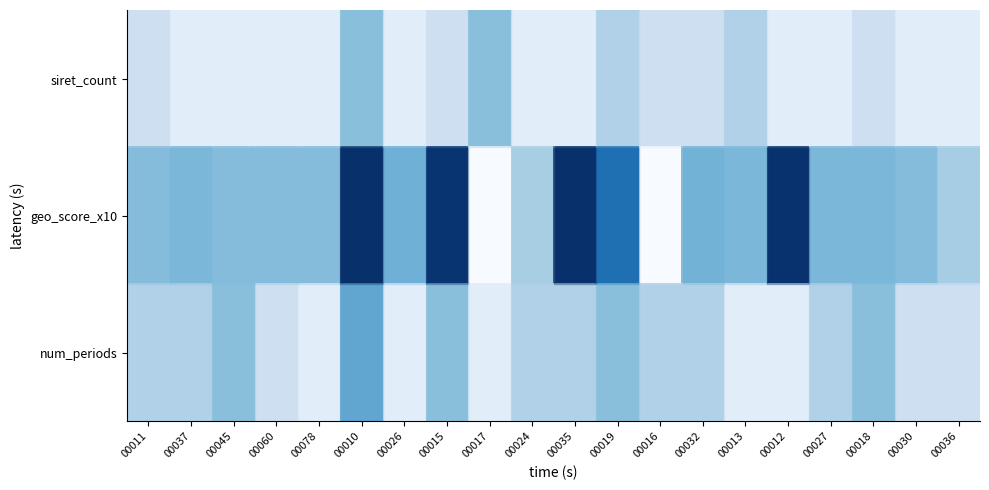

List the series in order of their overall mean, highest first.

row_1, row_2, row_0